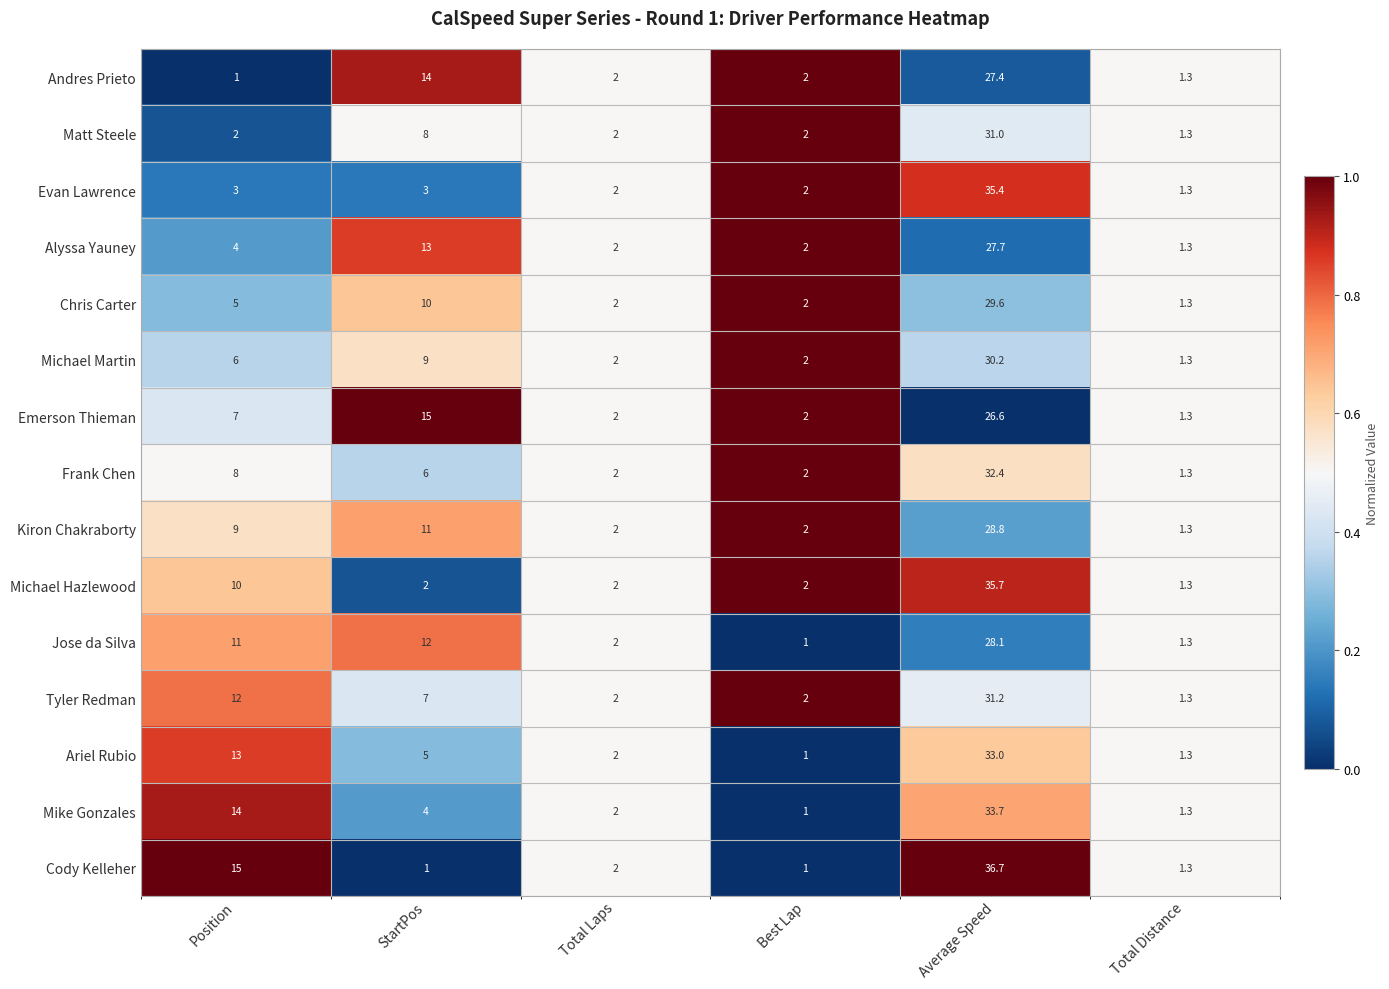

At which category is the sum across all series the highest?

Average Speed